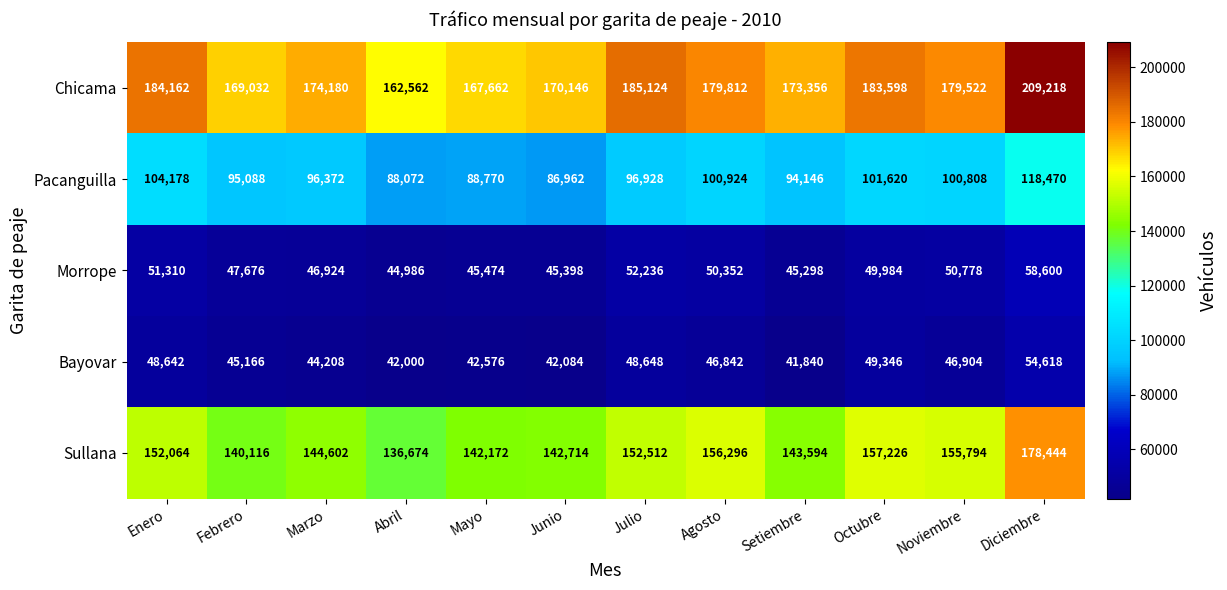

How many distinct data groups are displayed?

5